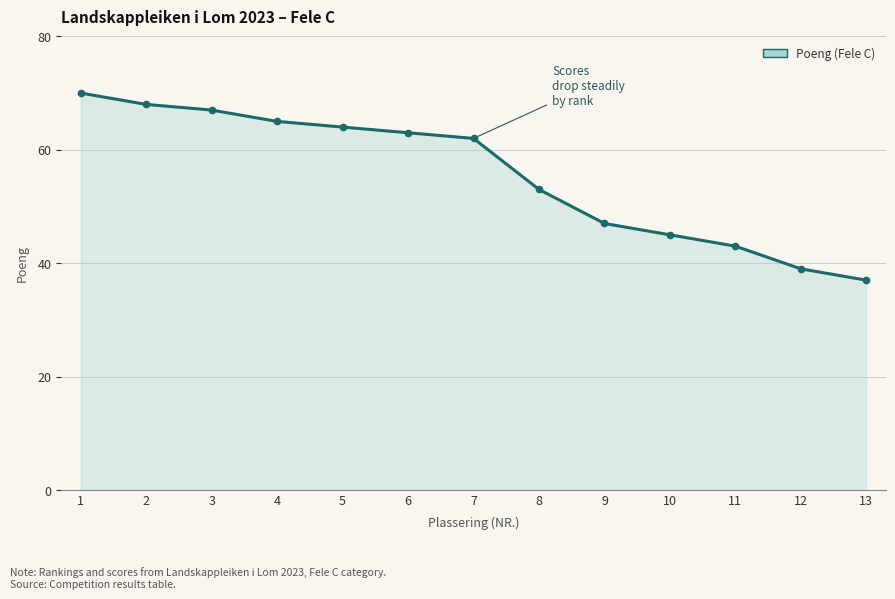

Does the chart have visible grid lines?

Yes